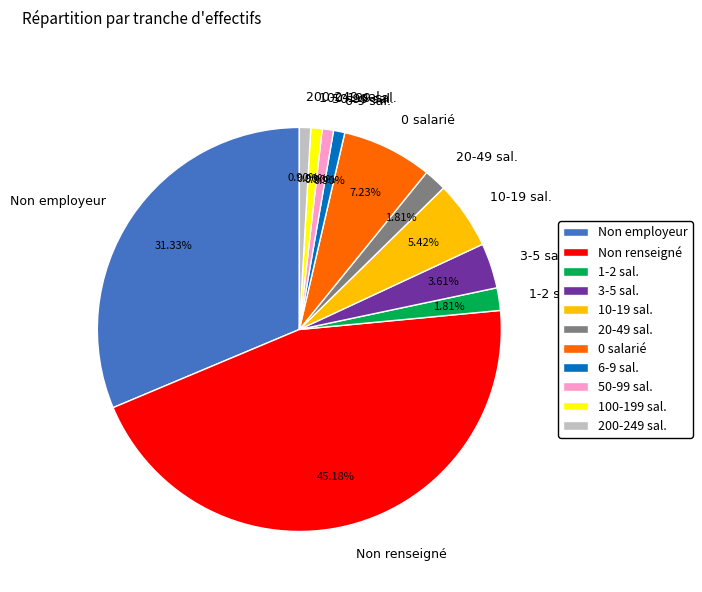

Do 0 salarié and 100-199 sal. together represent more than half of the pie?

No